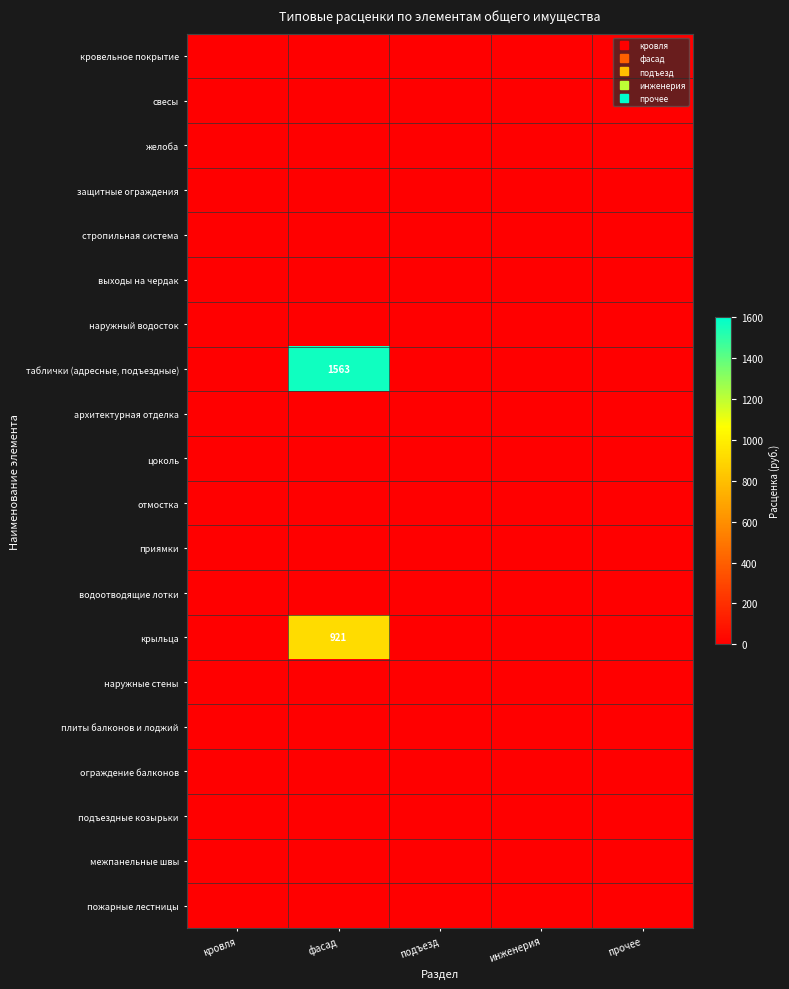

Which series has the largest total across all categories?

таблички (адресные, подъездные)